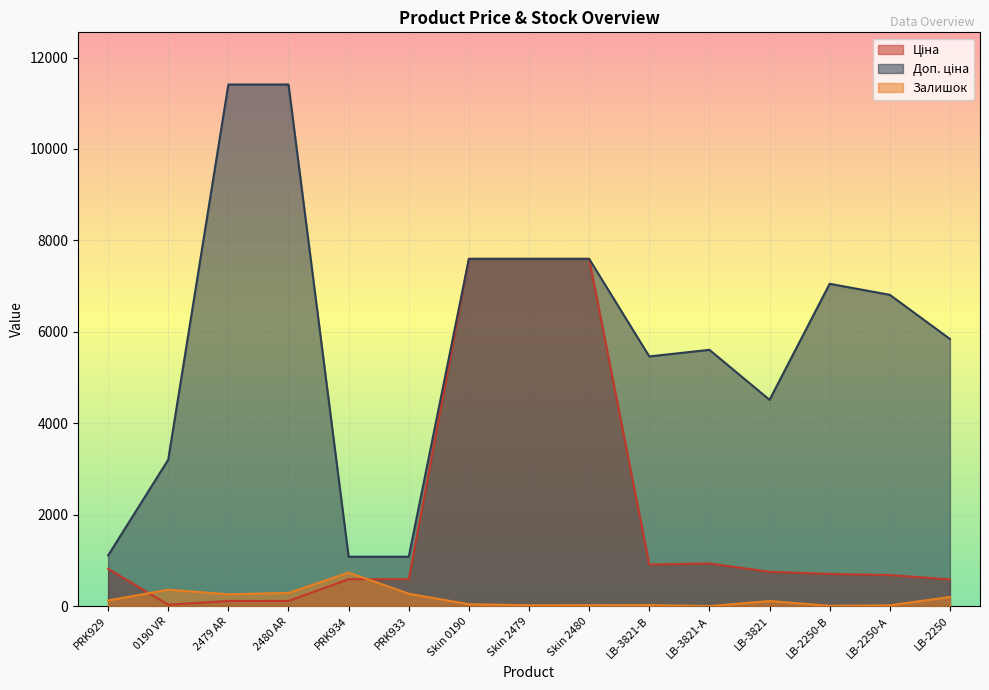

What are all the series names shown in the legend?

Ціна, Доп. ціна, Залишок